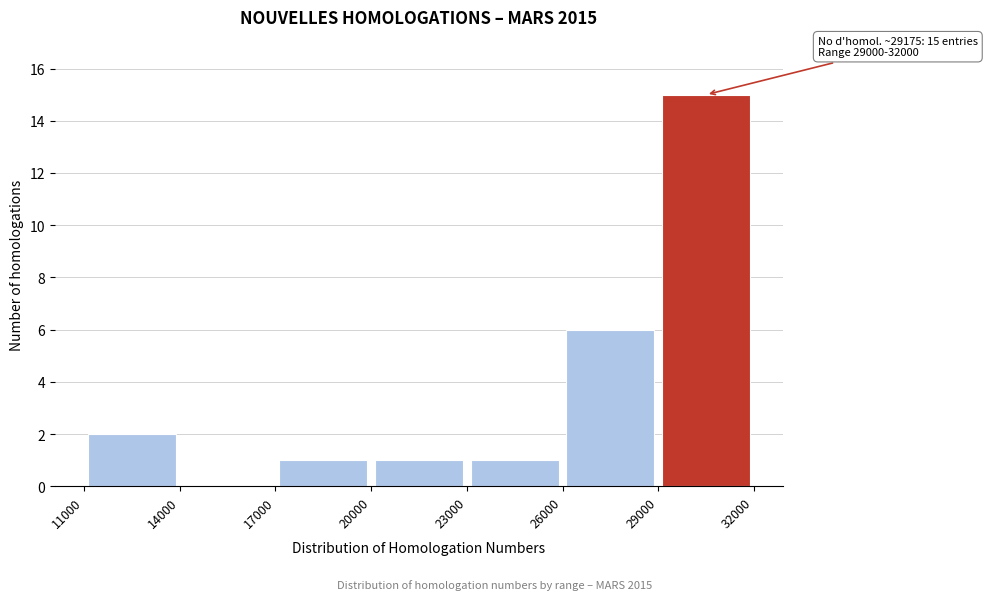

Over which range of the x-axis is the bar tallest?

29000 to 32000